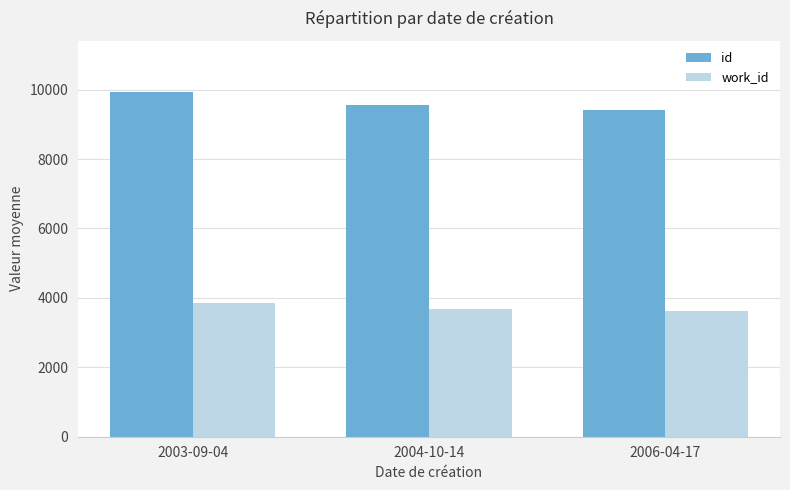

What is the difference between the id values at 2003-09-04 and 2004-10-14?

357.9